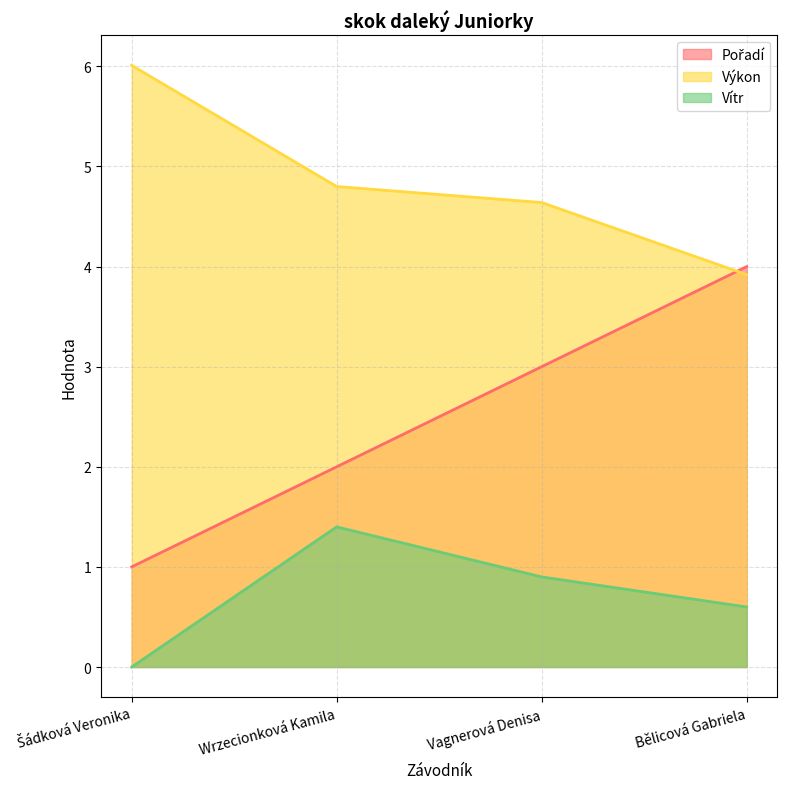

What position from the right is Bělicová Gabriela?

1